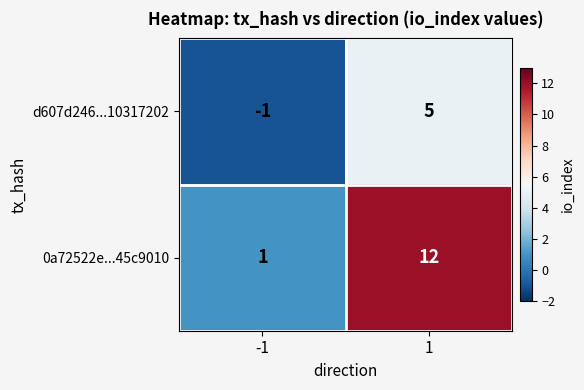

At which category is the sum across all series the highest?

1